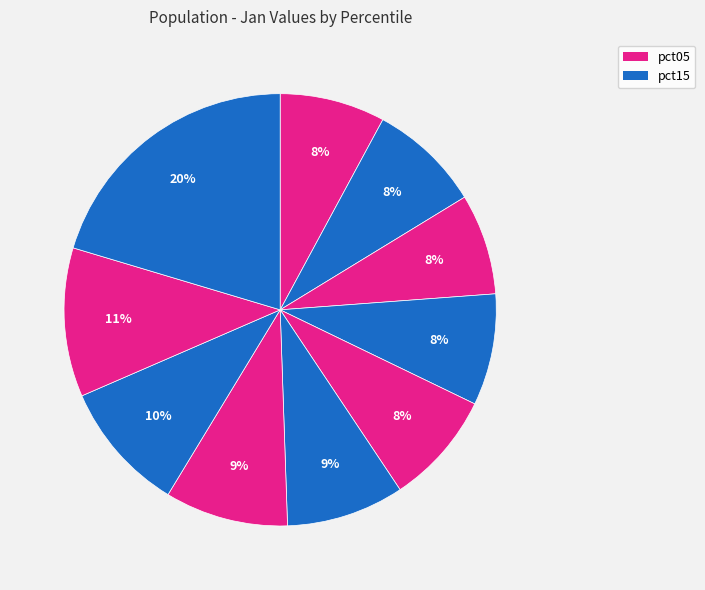

How many slices are in this pie chart?

10